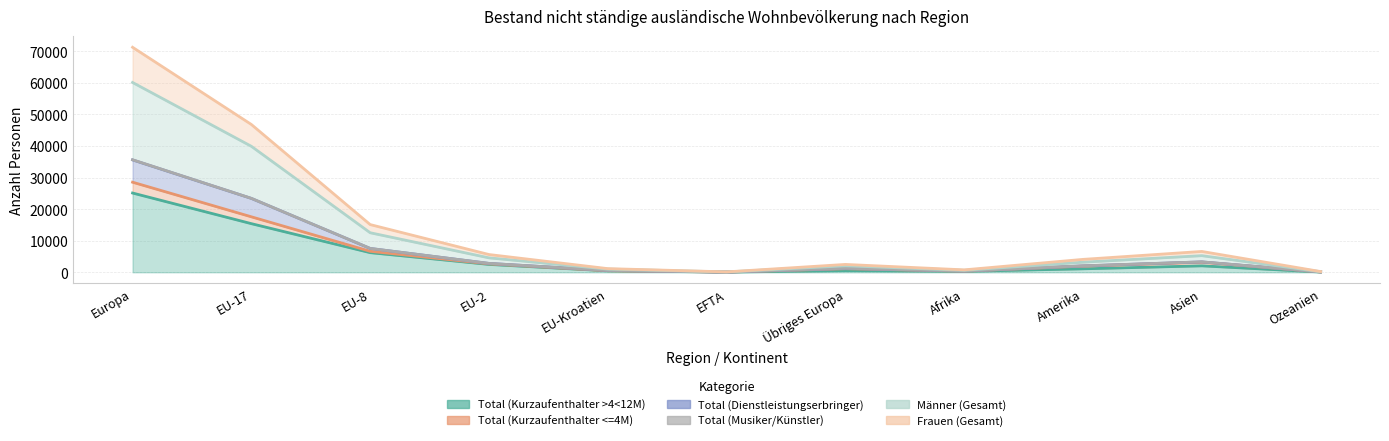

Read the Frauen (Gesamt) value at Ozeanien, to the nearest 50.

100